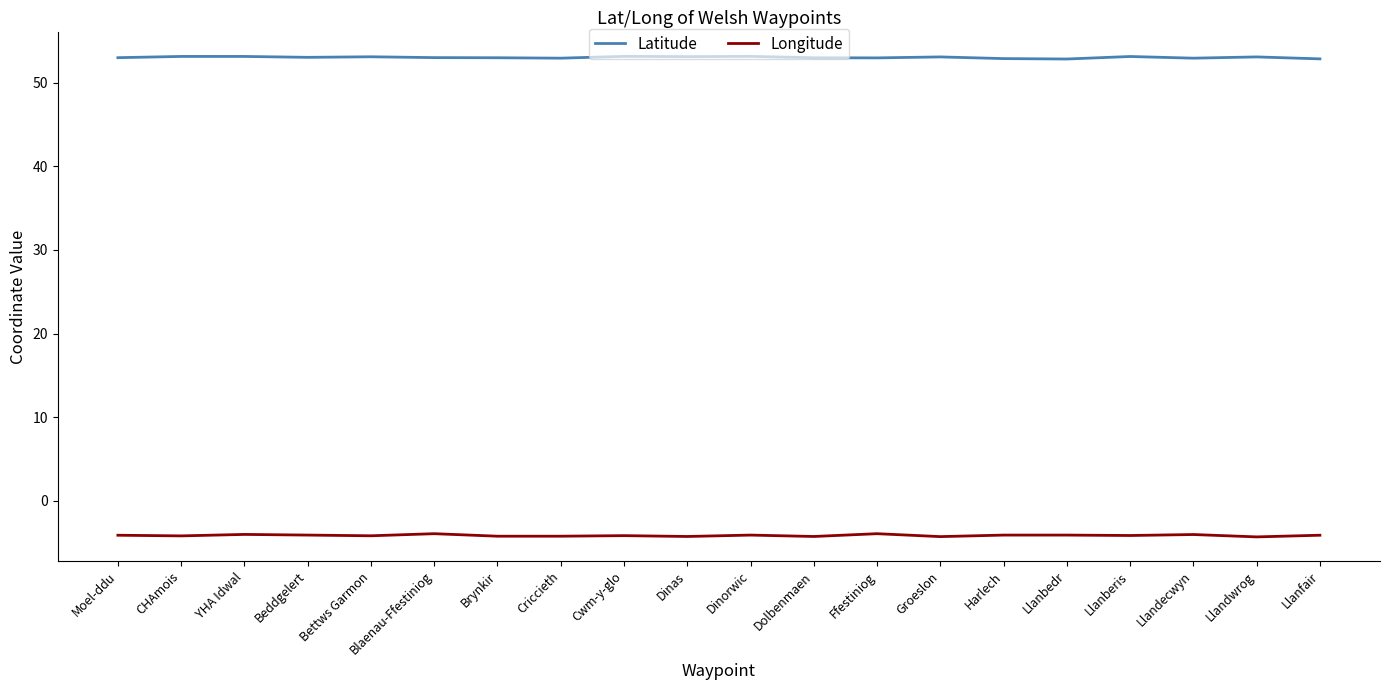

What is the difference between the maximum and minimum values in the Longitude series?

0.4